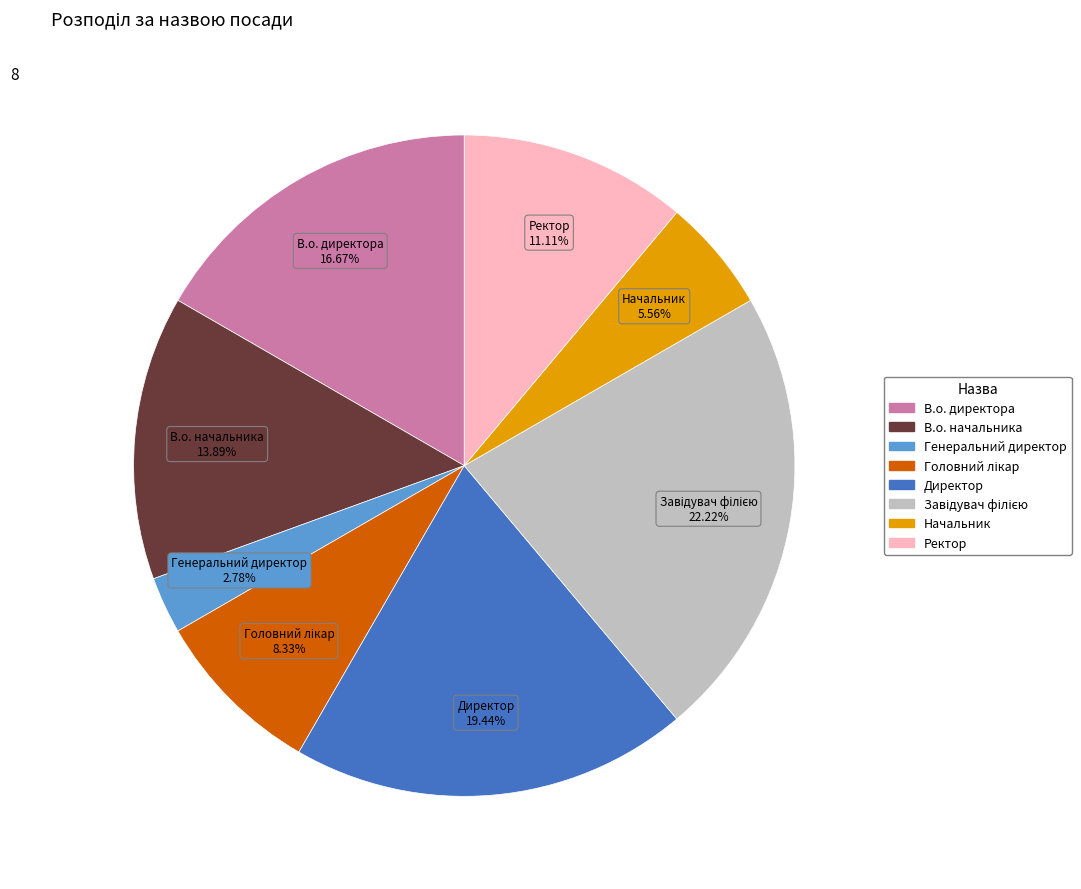

Which slice is the smallest?

Генеральний директор